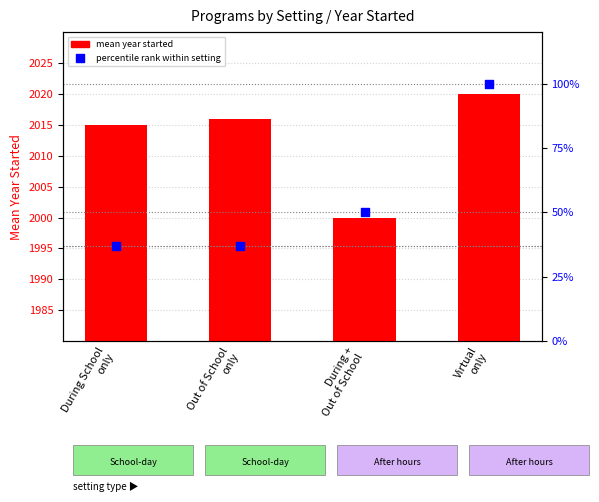

Is the value of mean year started at During +
Out of School greater than the value of percentile rank within setting at During School
only?

Yes